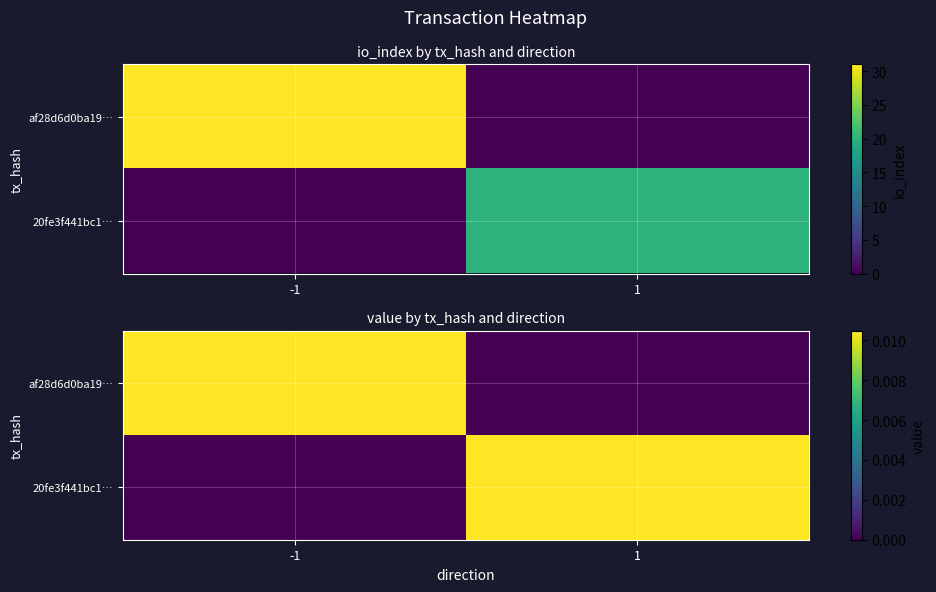

Count the number of data series in this chart.

2